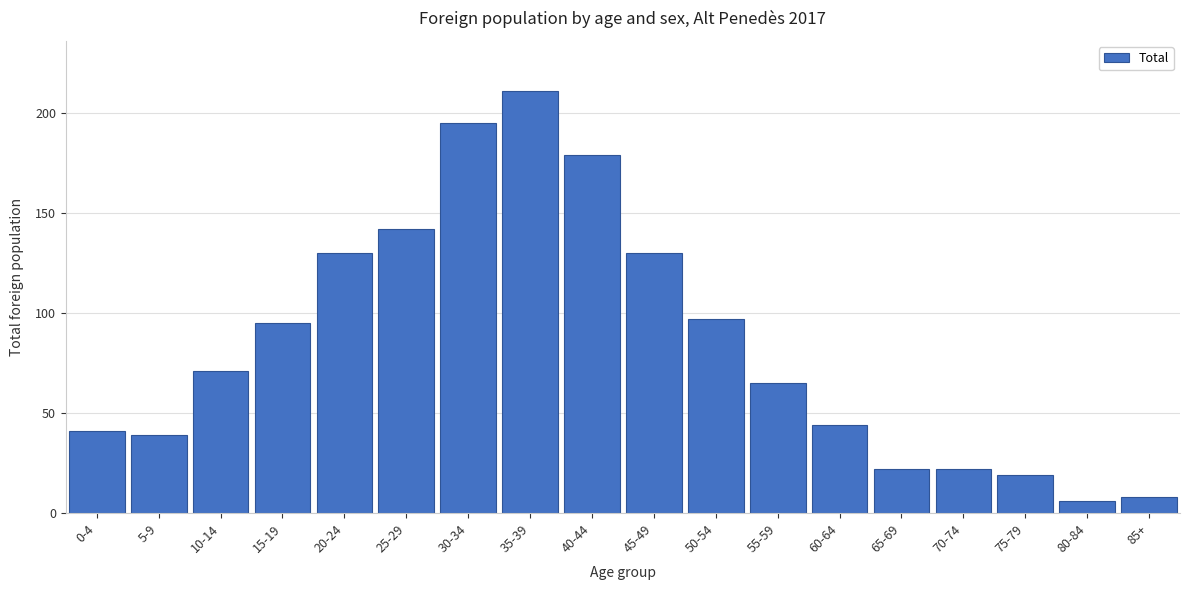

Reading left to right, list all the values displayed in this chart.

41	39	71	95	130	142	195	211	179	130	97	65	44	22	22	19	6	8